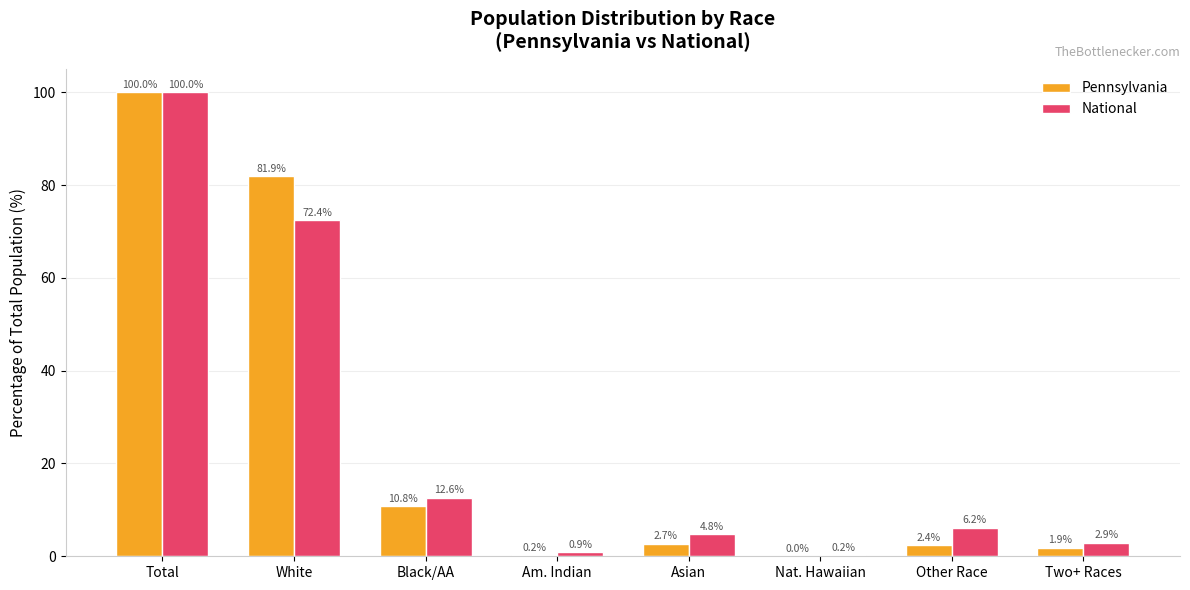

What is the difference between the National values at Am. Indian and White?

71.5